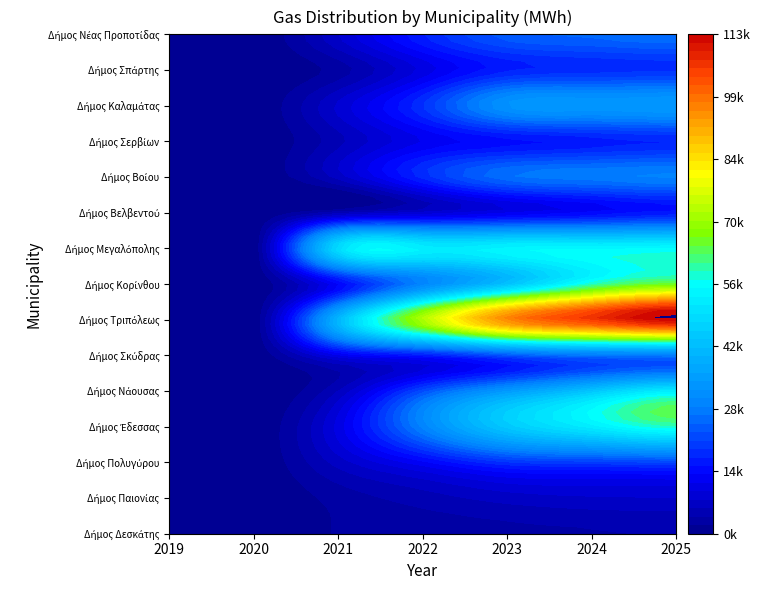

What is the highest value of the Δήμος Έδεσσας series?

58820